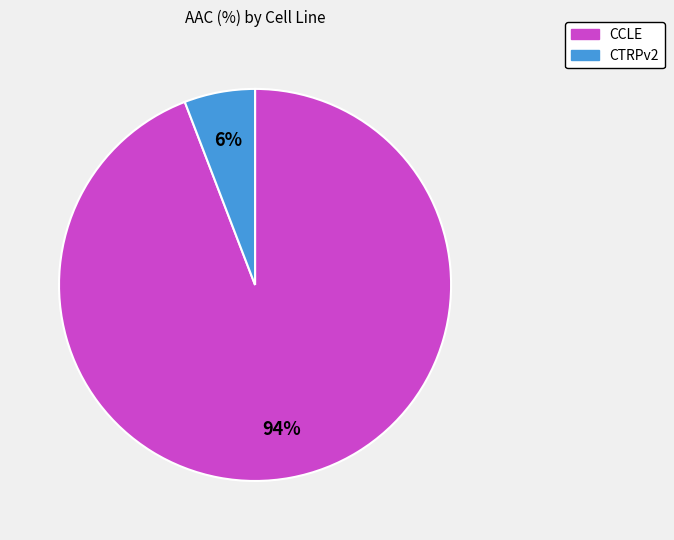

Is there a majority slice in this chart?

Yes